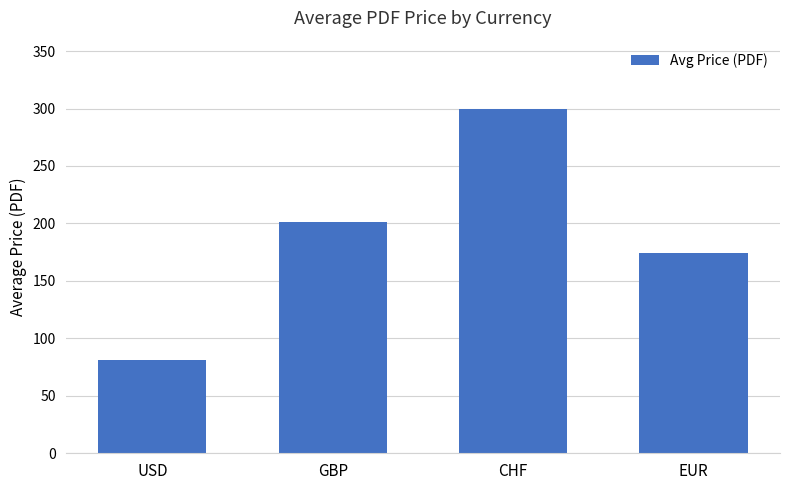

List the labels in order of value, smallest first.

USD, EUR, GBP, CHF